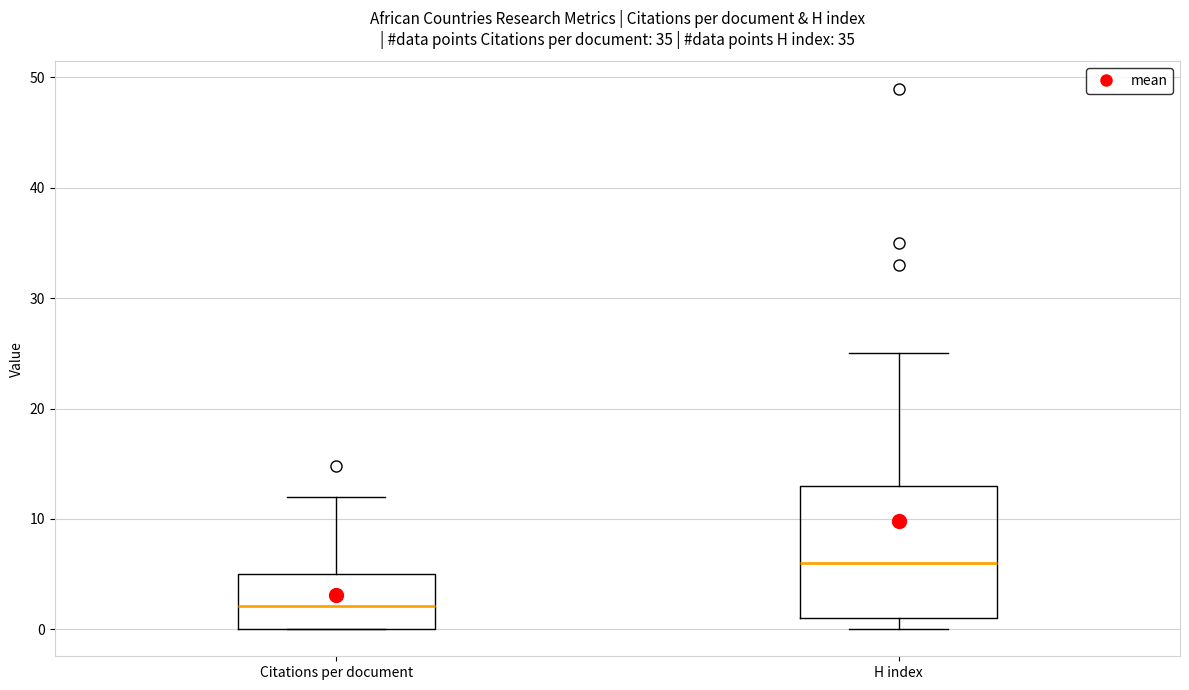

Reading left to right, read every box against the y-axis: the position of its median line, the range the box covers, and the ends of its whiskers. The values are not printed on the chart, so give them approximately, as read against the axis.

Citations per document: median 2, box 0 to 5, whiskers 0 to 12
H index: median 6, box 1 to 13, whiskers 0 to 25